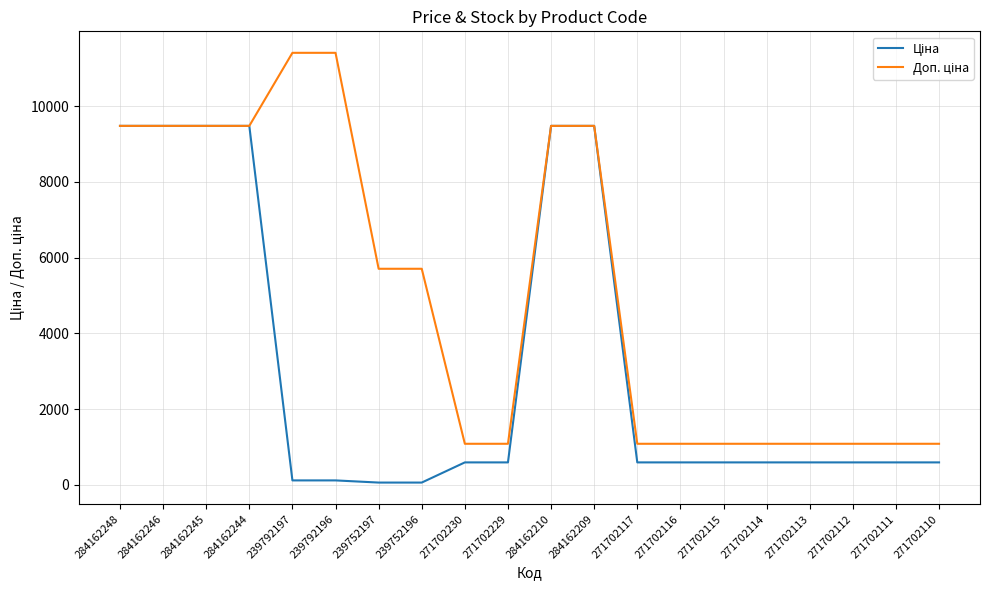

What is the greatest value displayed?

11410.0